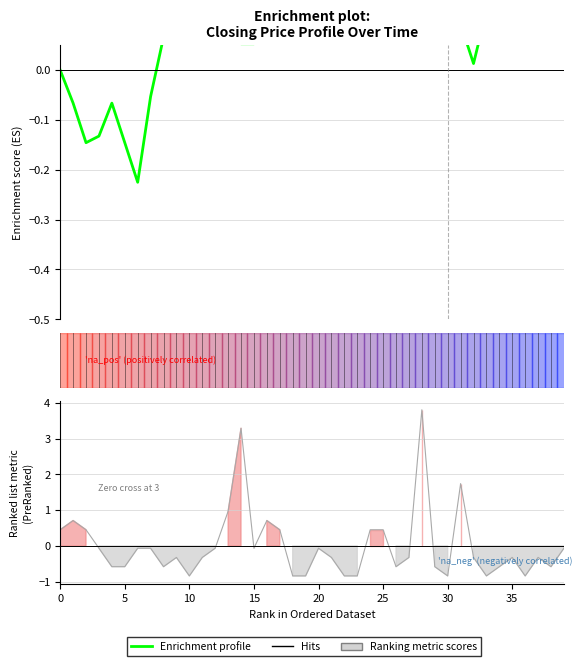

At how many categories does at least one series exceed 0?

35